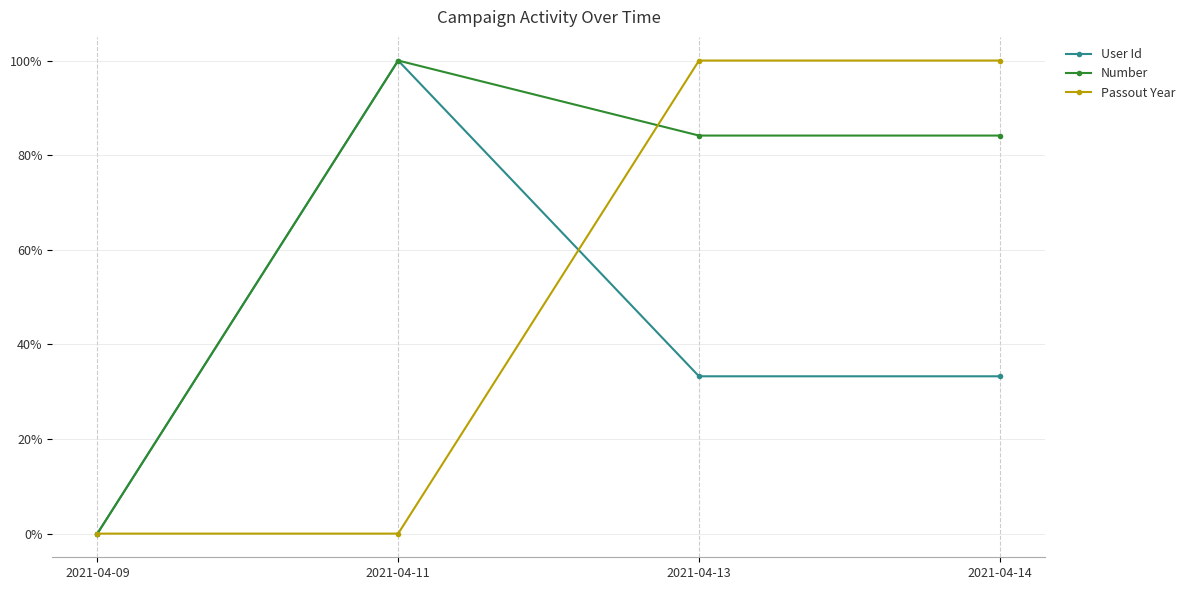

What is the average value of the Passout Year series?

0.5